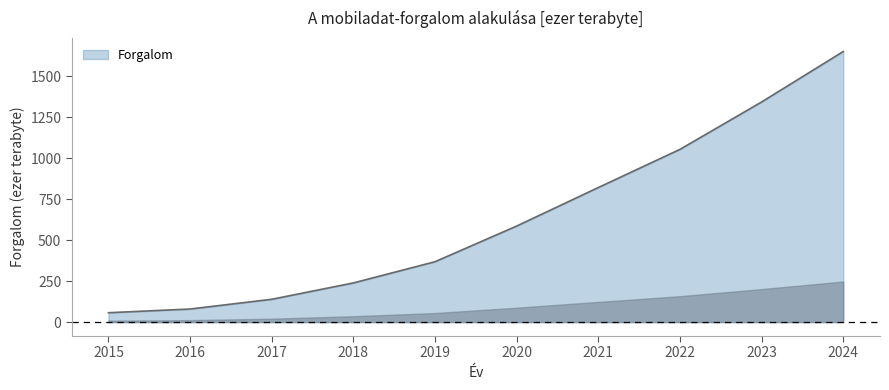

What is the maximum value shown in the chart?

1651.0